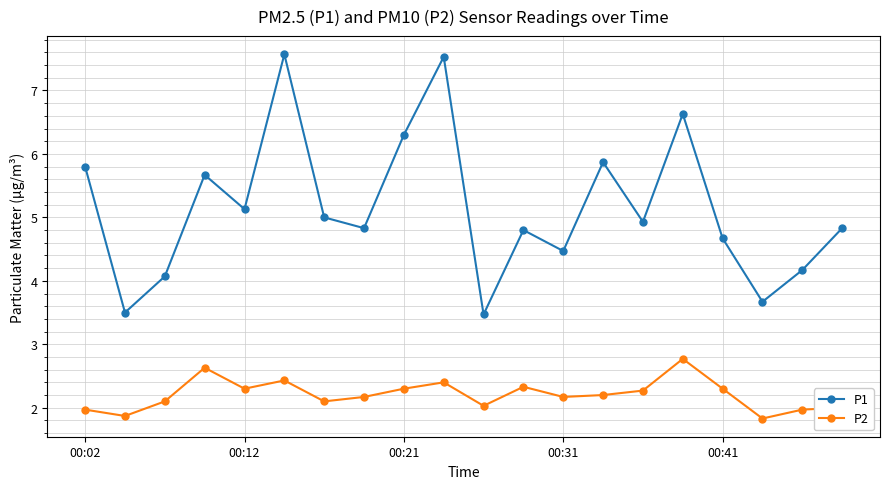

True or false: P2 and P1 cross at least once.

False